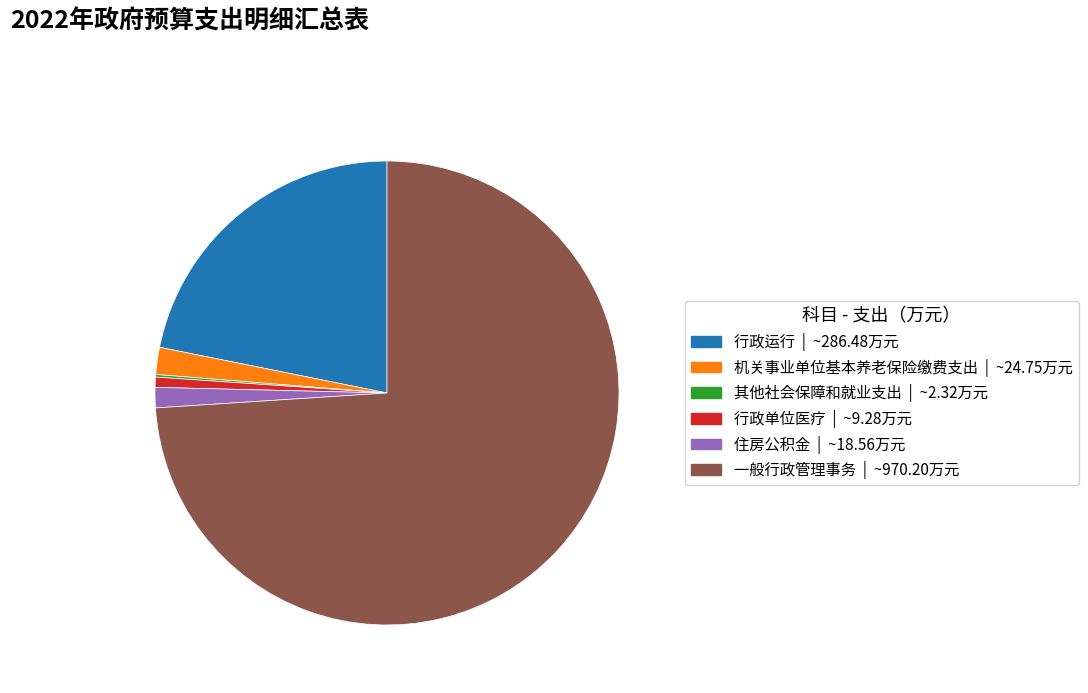

What is the ratio of the value at 行政单位医疗 to the value at 机关事业单位基本养老保险缴费支出?

0.4